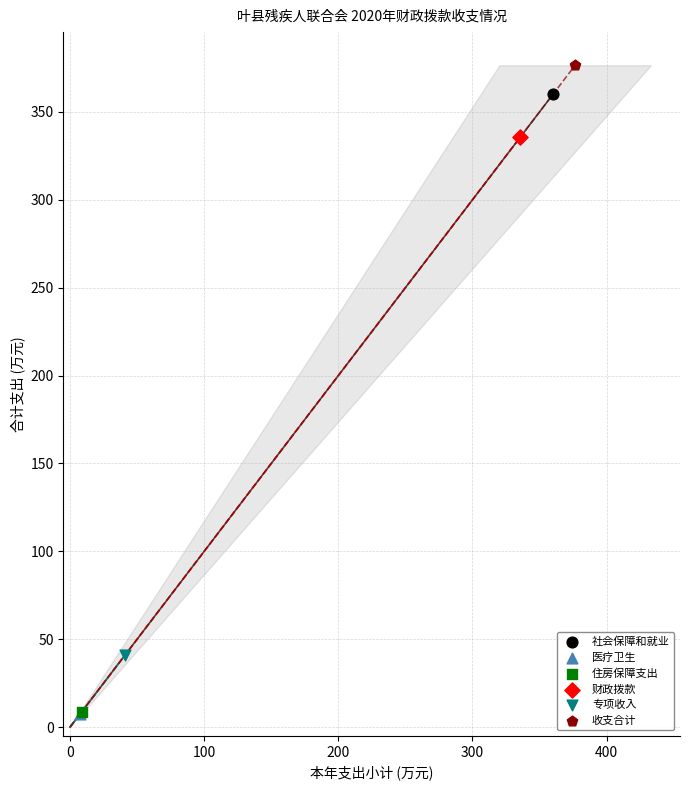

What are all the series names shown in the legend?

社会保障和就业, 医疗卫生, 住房保障支出, 财政拨款, 专项收入, 收支合计